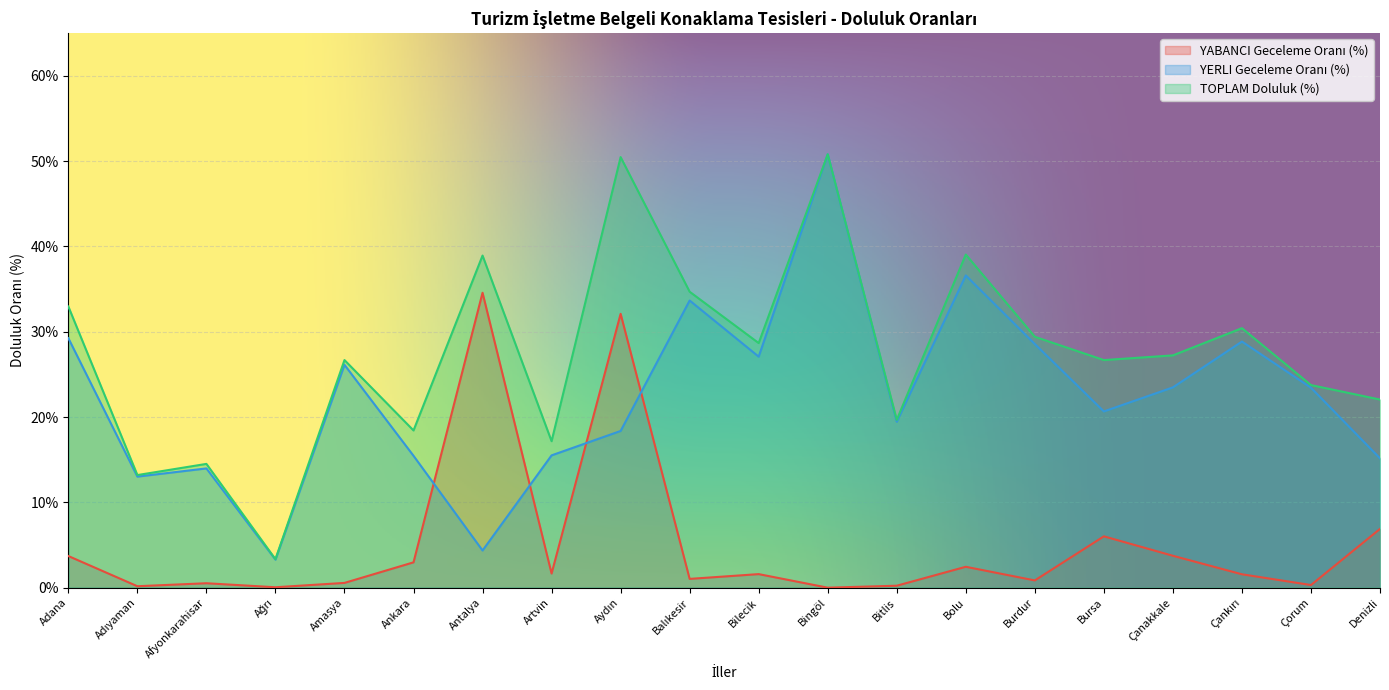

What is the label of the 18th point from the right?

Afyonkarahisar